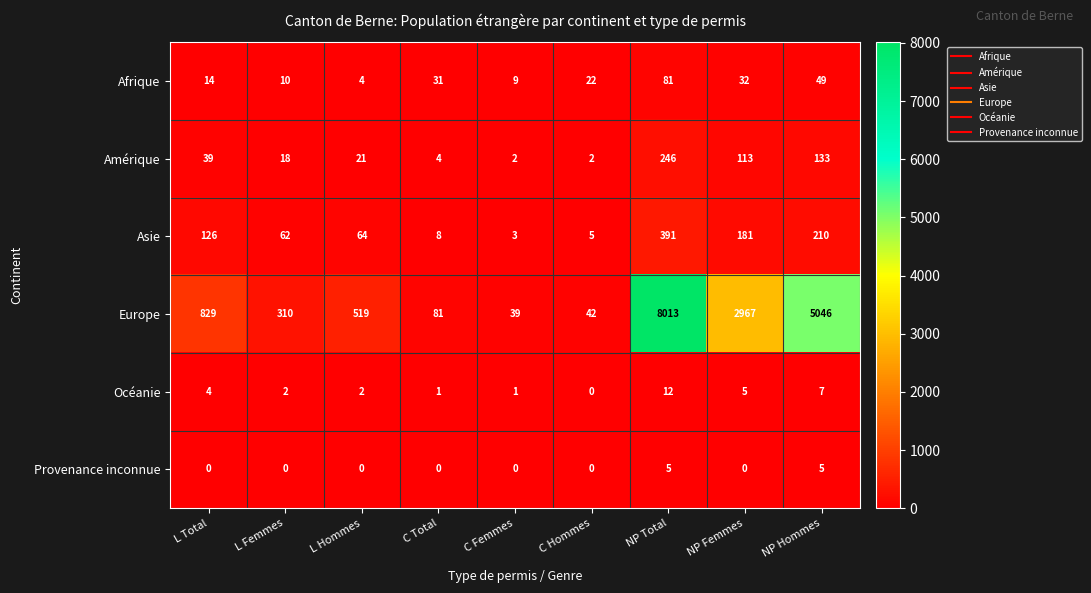

The value of Asie at NP Total is 524. True or false?

False